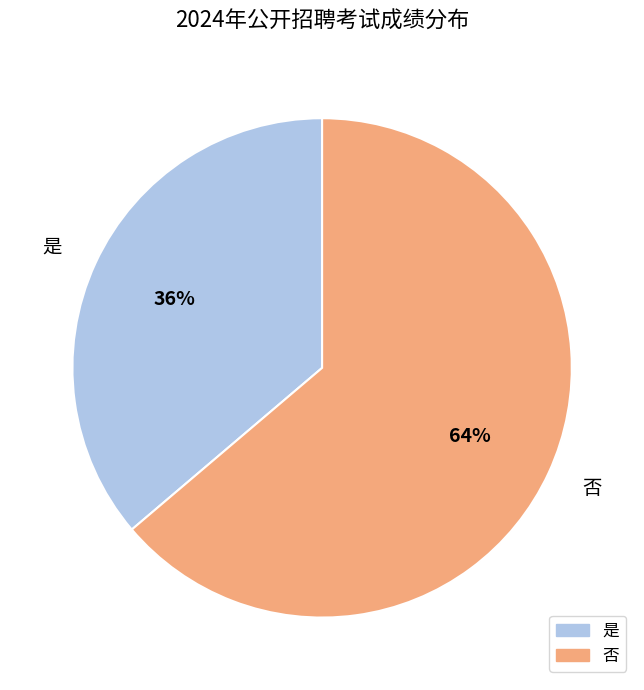

Rank the categories by value from highest to lowest.

否, 是